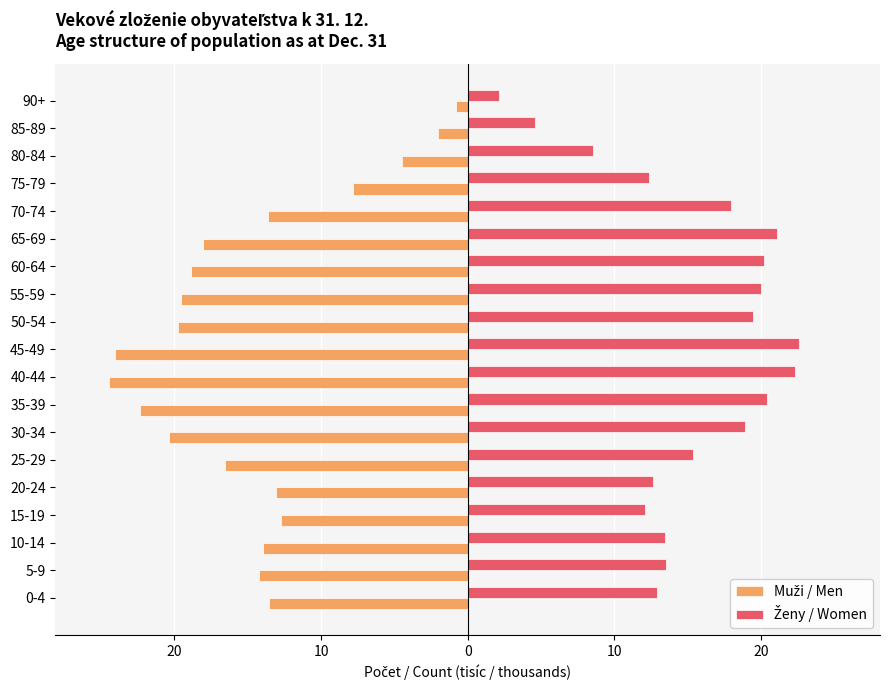

Reading left to right, extract all data points from this chart.

Muži / Men: -13.6	-14.3	-14.0	-12.7	-13.0	-16.5	-20.3	-22.3	-24.4	-24.1	-19.8	-19.5	-18.8	-18.1	-13.6	-7.8	-4.5	-2.0	-0.8
Ženy / Women: 12.9	13.5	13.5	12.1	12.7	15.3	18.9	20.4	22.3	22.6	19.4	20.0	20.2	21.1	17.9	12.4	8.5	4.6	2.1